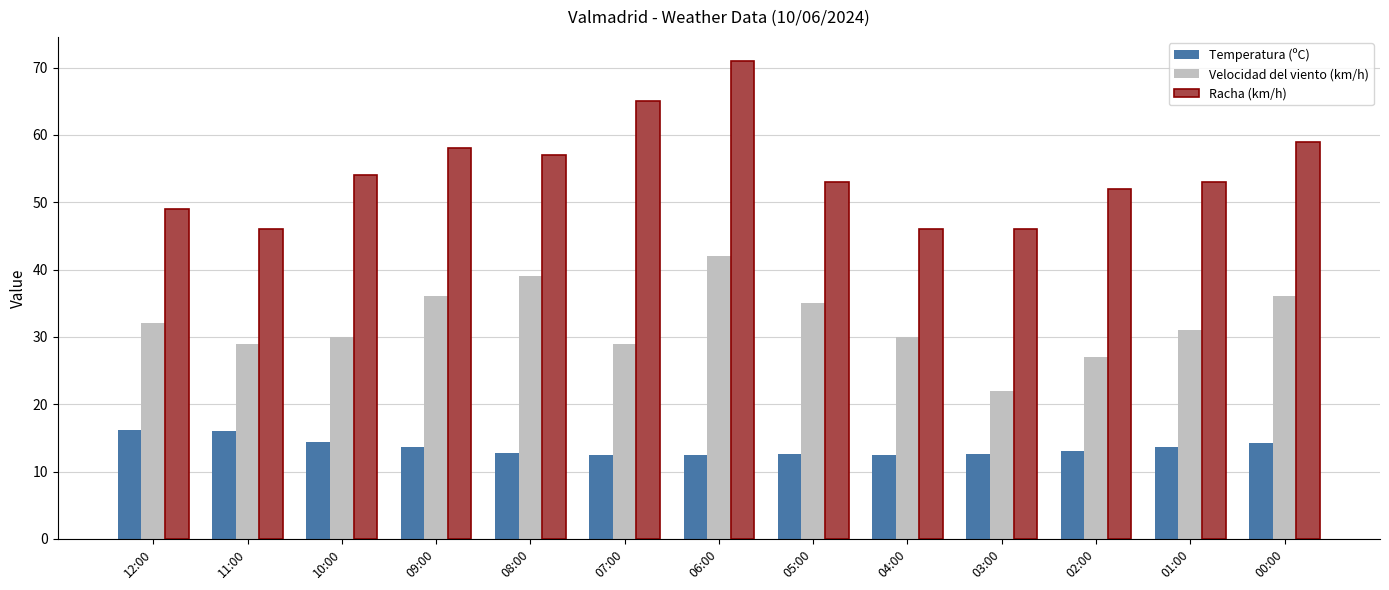

At which category is the sum across all series the highest?

06:00